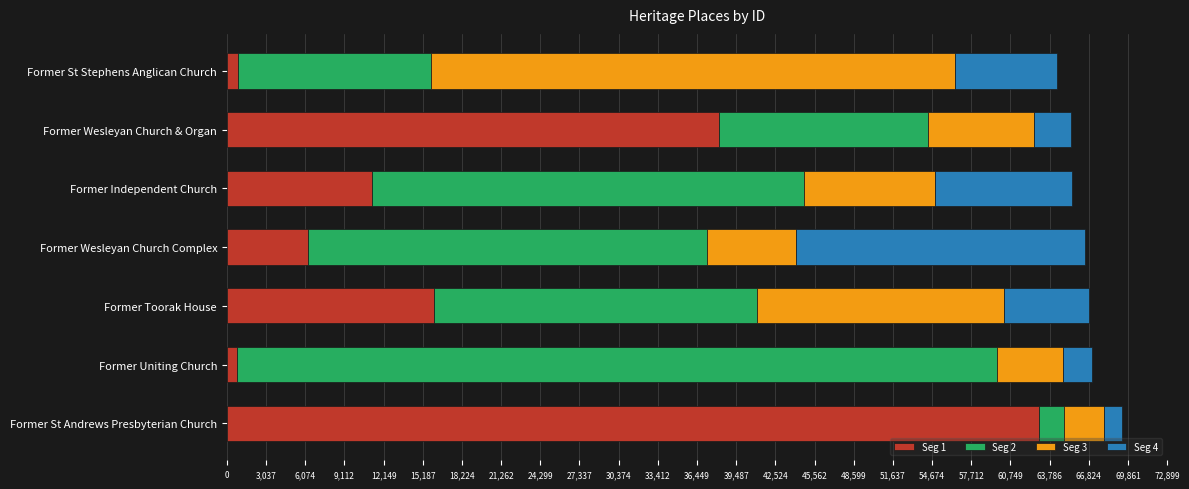

At which label does Seg 1 reach its peak?

Former St Andrews Presbyterian Church